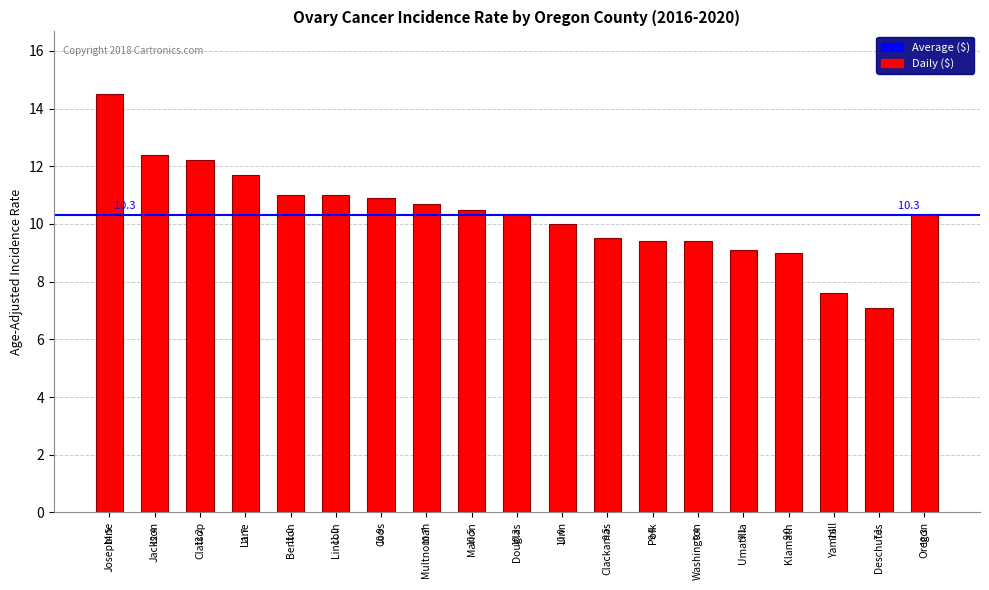

How many series are shown in this chart?

1